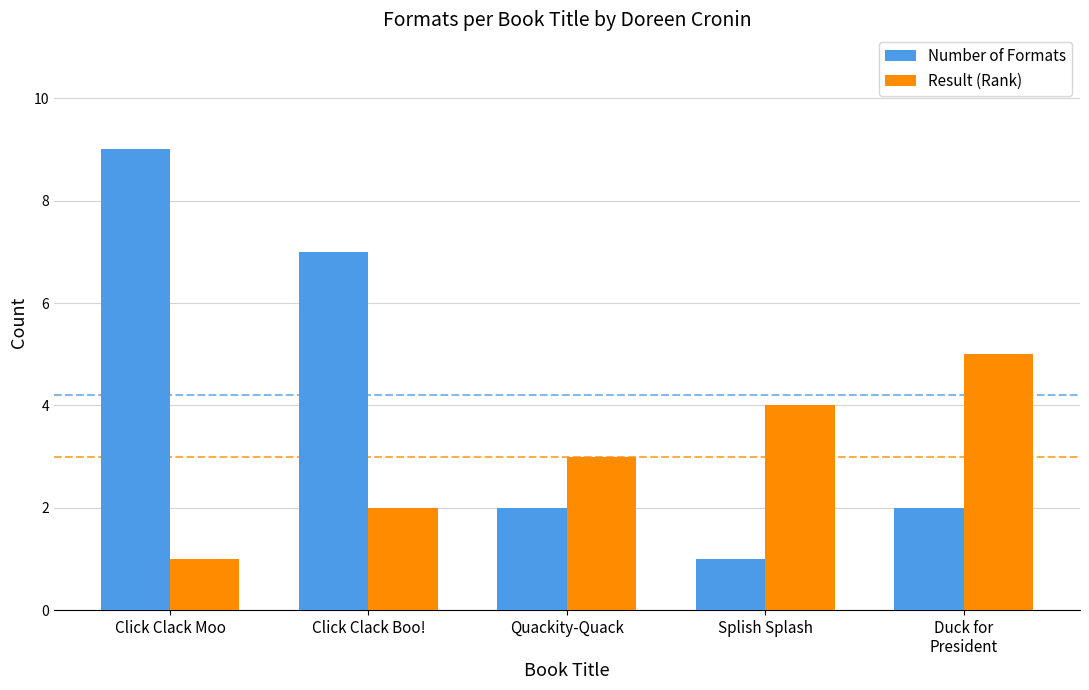

What position from the left is Splish Splash?

4